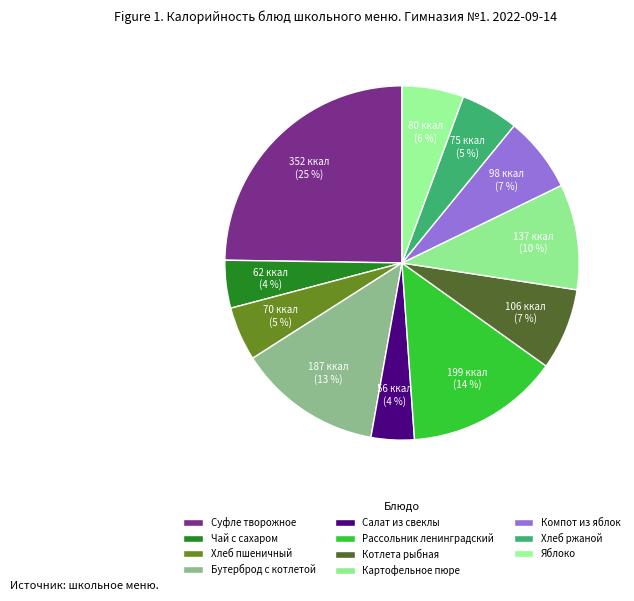

How many slices are in this pie chart?

11